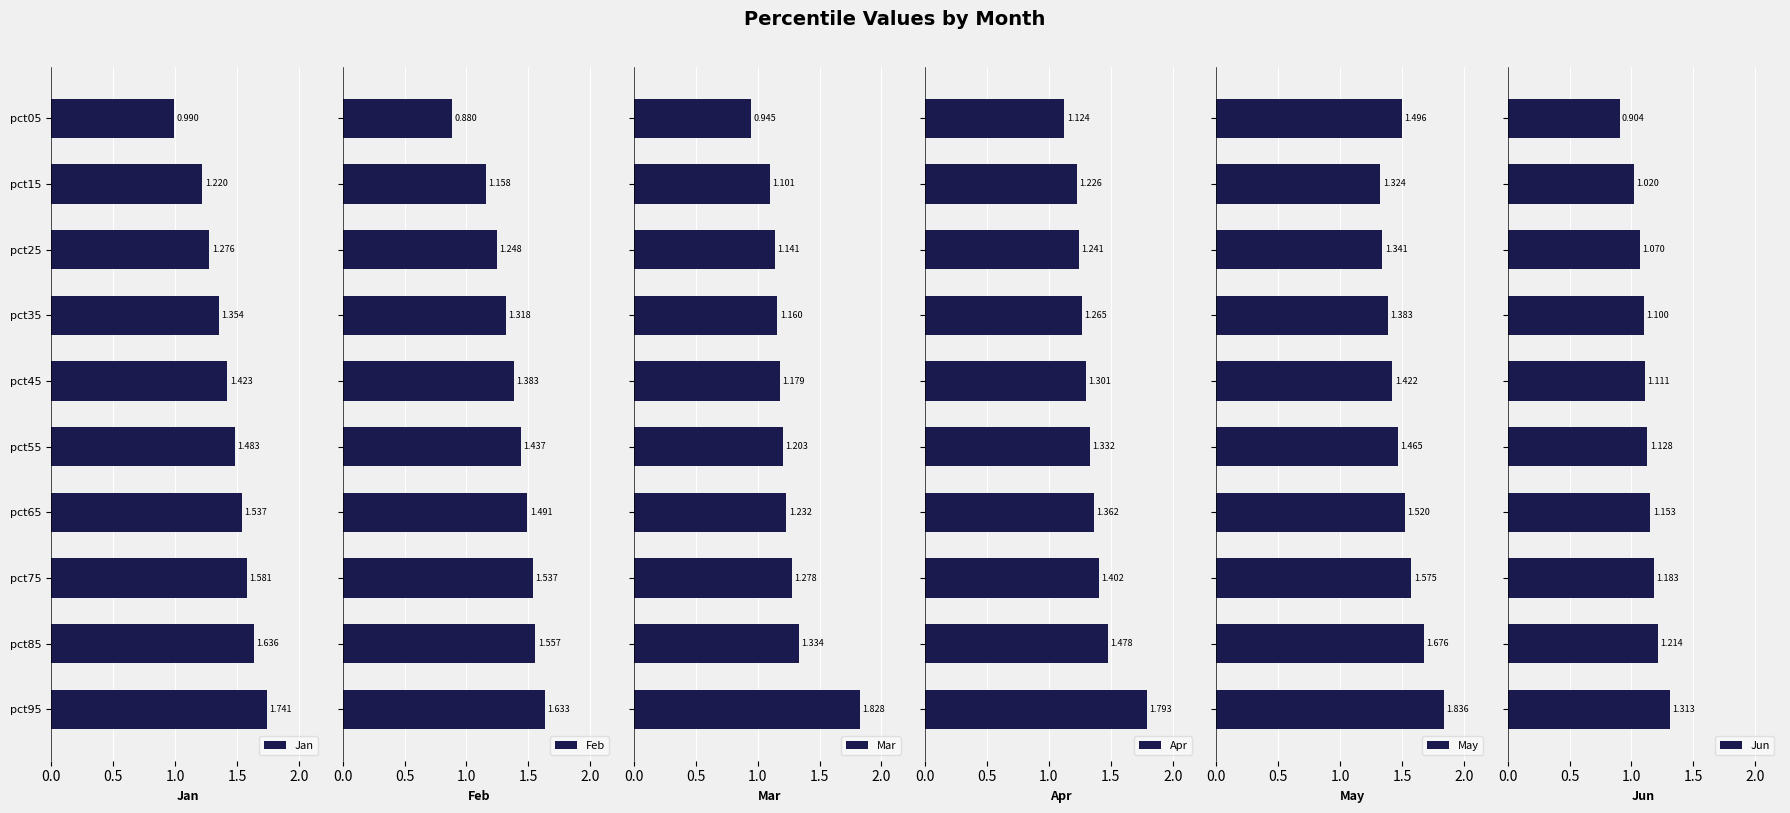

Reading right to left, extract all data points from this chart.

Jan: 1.7	1.6	1.6	1.5	1.5	1.4	1.4	1.3	1.2	1.0
Feb: 1.6	1.6	1.5	1.5	1.4	1.4	1.3	1.2	1.2	0.9
Mar: 1.8	1.3	1.3	1.2	1.2	1.2	1.2	1.1	1.1	0.9
Apr: 1.8	1.5	1.4	1.4	1.3	1.3	1.3	1.2	1.2	1.1
May: 1.8	1.7	1.6	1.5	1.5	1.4	1.4	1.3	1.3	1.5
Jun: 1.3	1.2	1.2	1.2	1.1	1.1	1.1	1.1	1.0	0.9